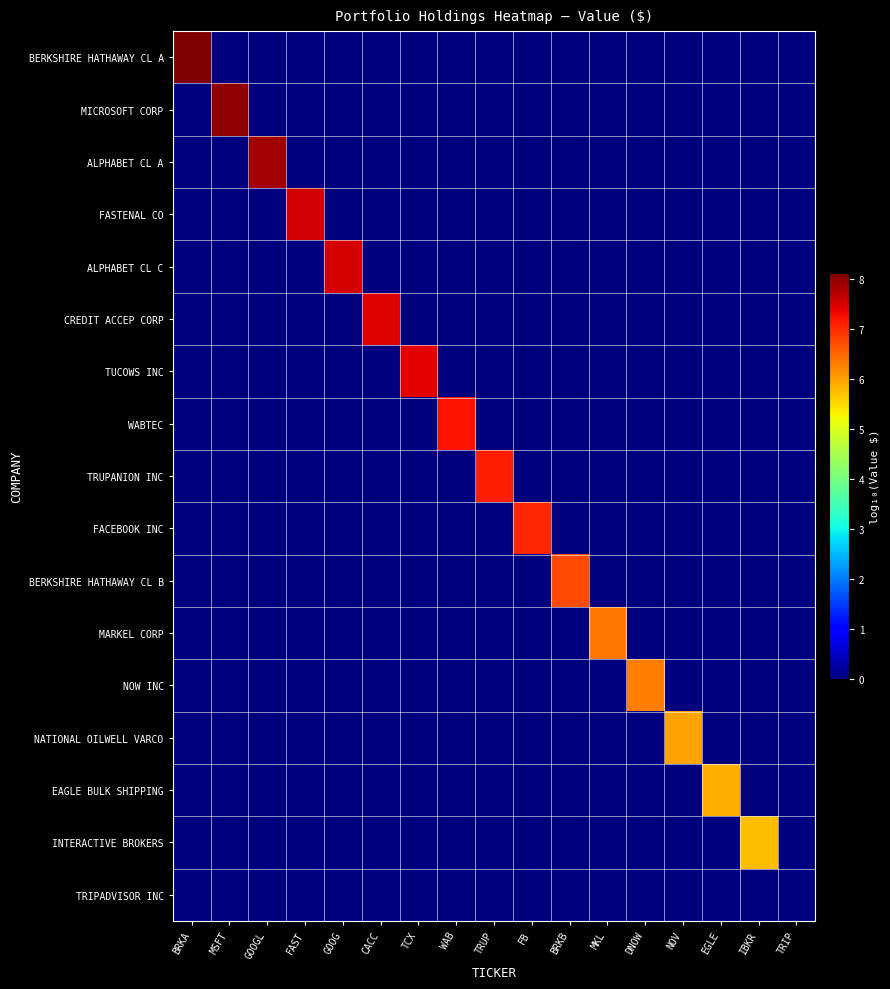

Which series has the largest range (max minus min)?

BERKSHIRE HATHAWAY CL A